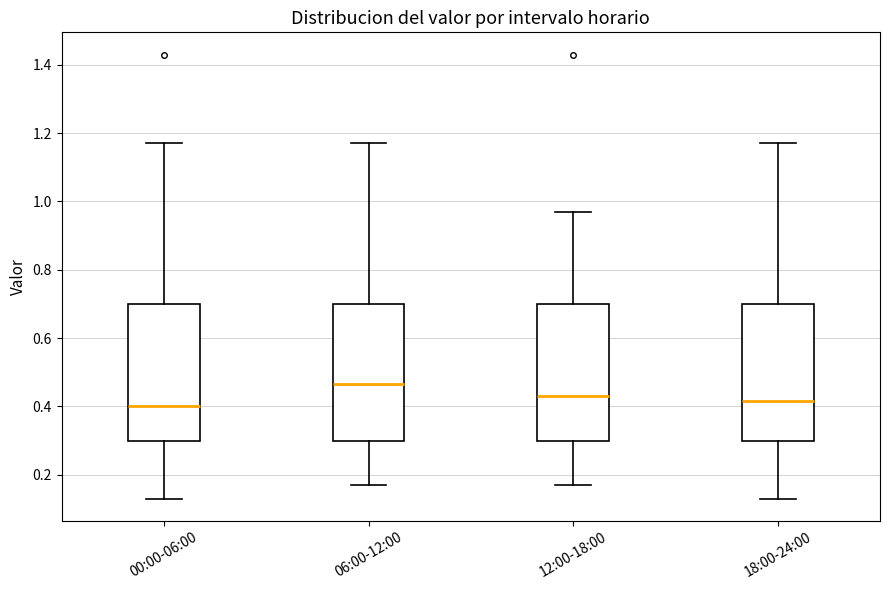

Where does the lower whisker of the box for 06:00-12:00 end on the y-axis? The values are not printed on the chart, so give them approximately, as read against the axis.

0.18